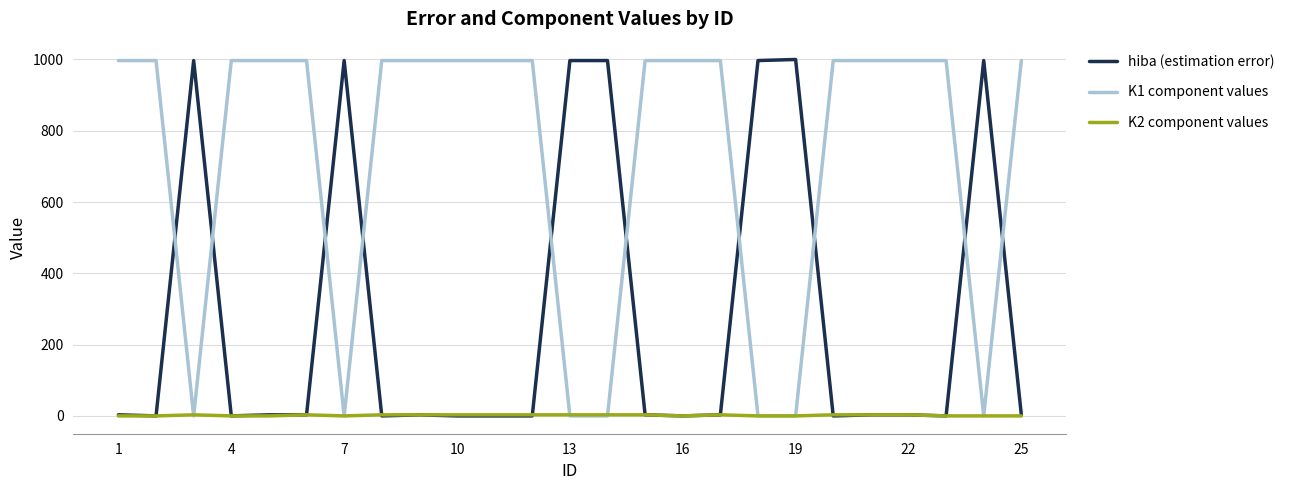

Which series has the largest total across all categories?

K1 component values